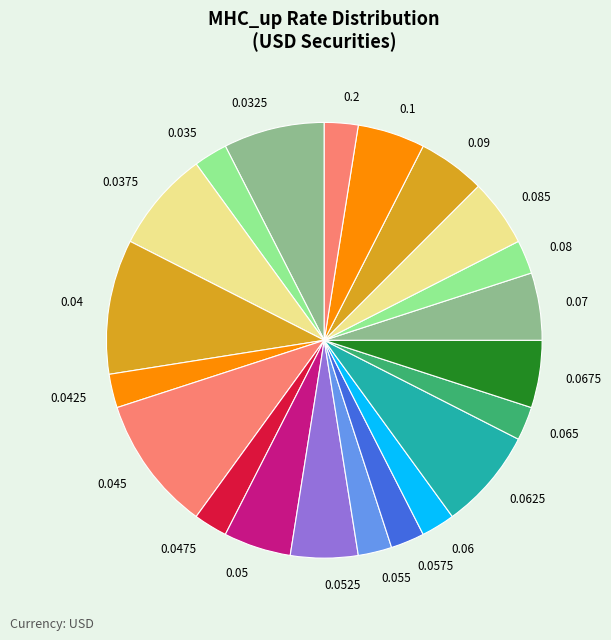

Is there a majority slice in this chart?

No